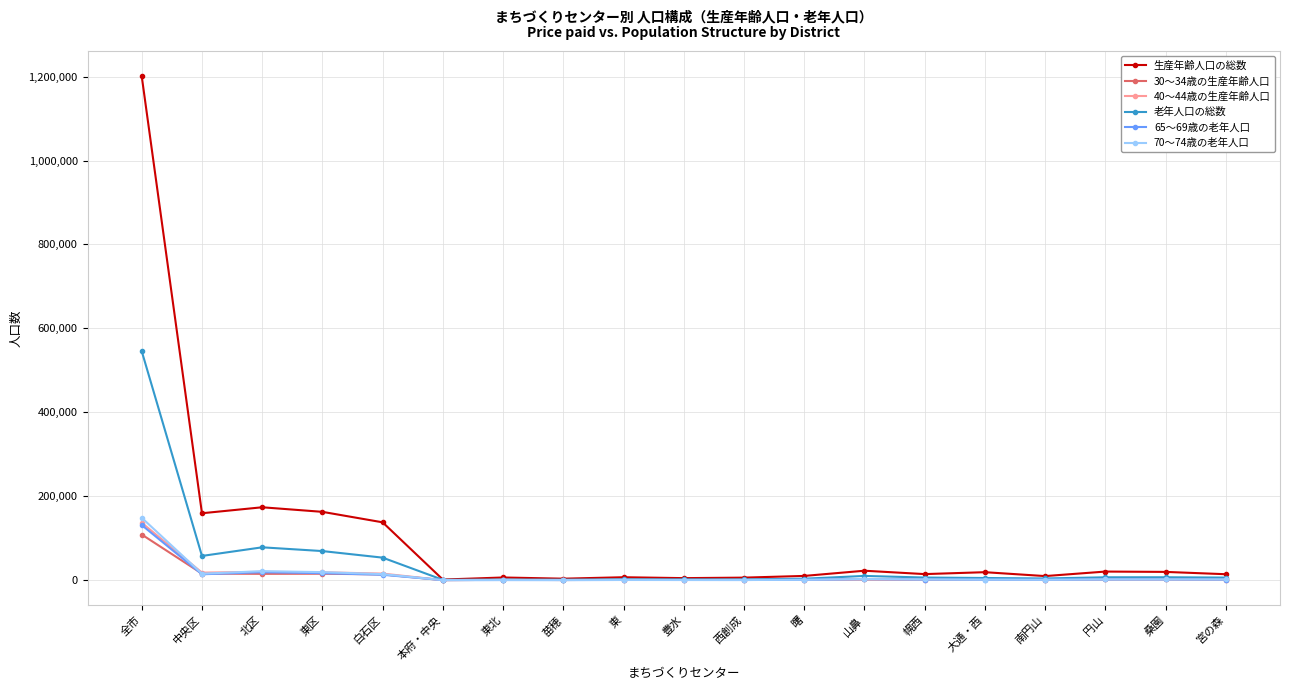

True or false: 65～69歳の老年人口 has more than 1 points higher than both neighbors.

True